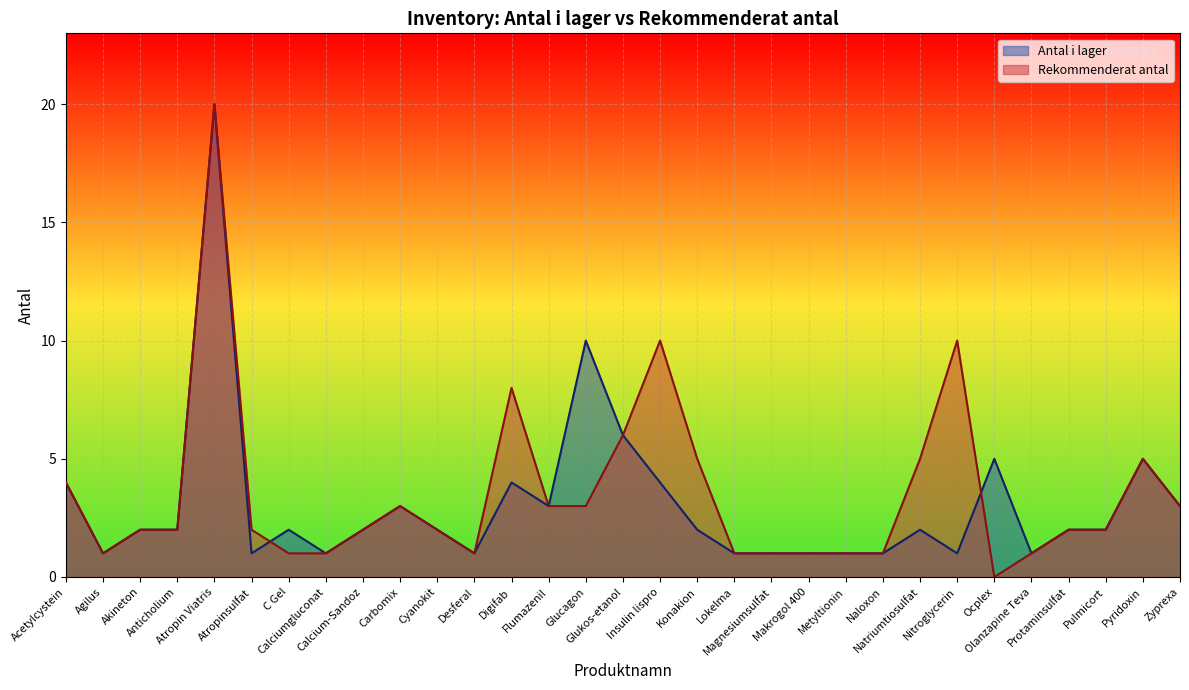

Where is the first local maximum for Antal i lager?

Atropin Viatris